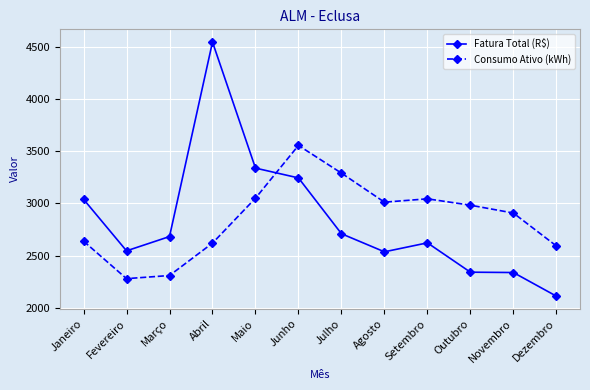

Rank the series at Dezembro from highest to lowest value.

Consumo Ativo (kWh), Fatura Total (R$)